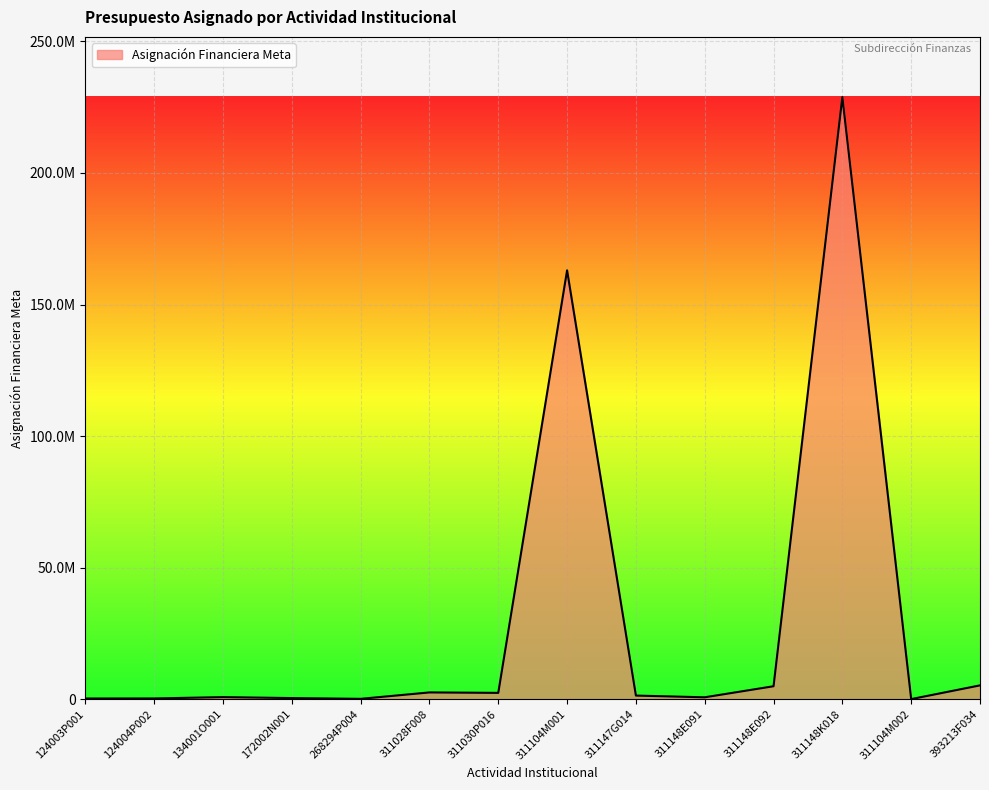

At which label is the value closest to 114425905?

311104M001